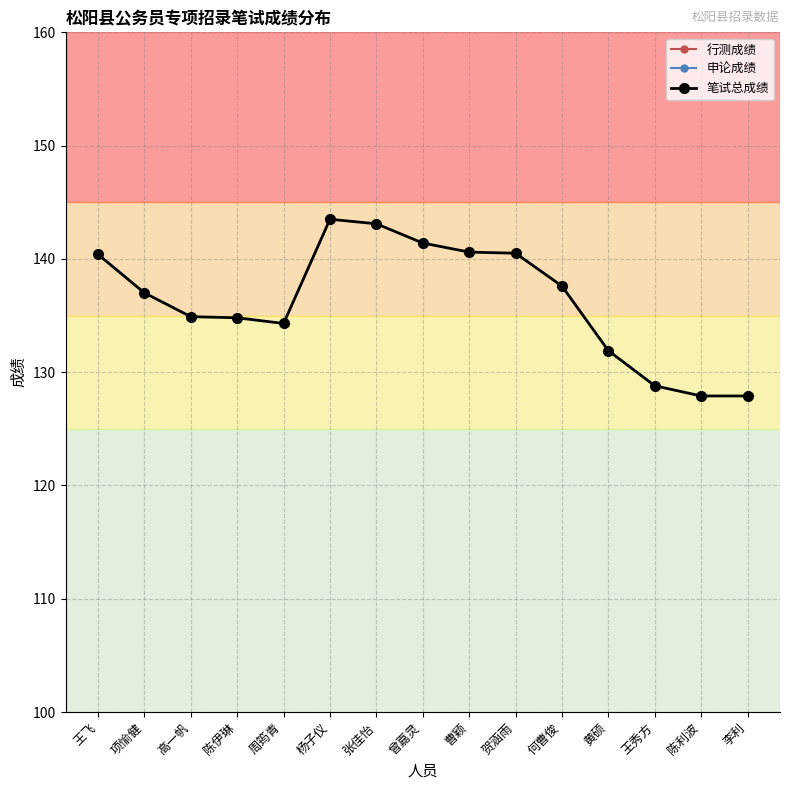

Does the chart have visible grid lines?

Yes